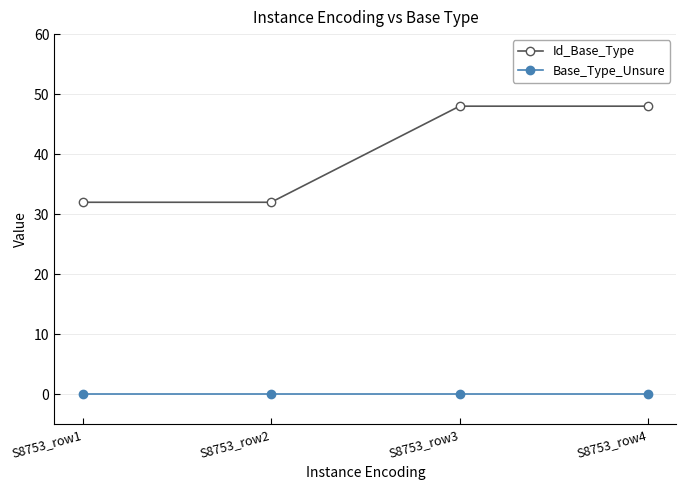

Which series has the largest total across all categories?

Id_Base_Type